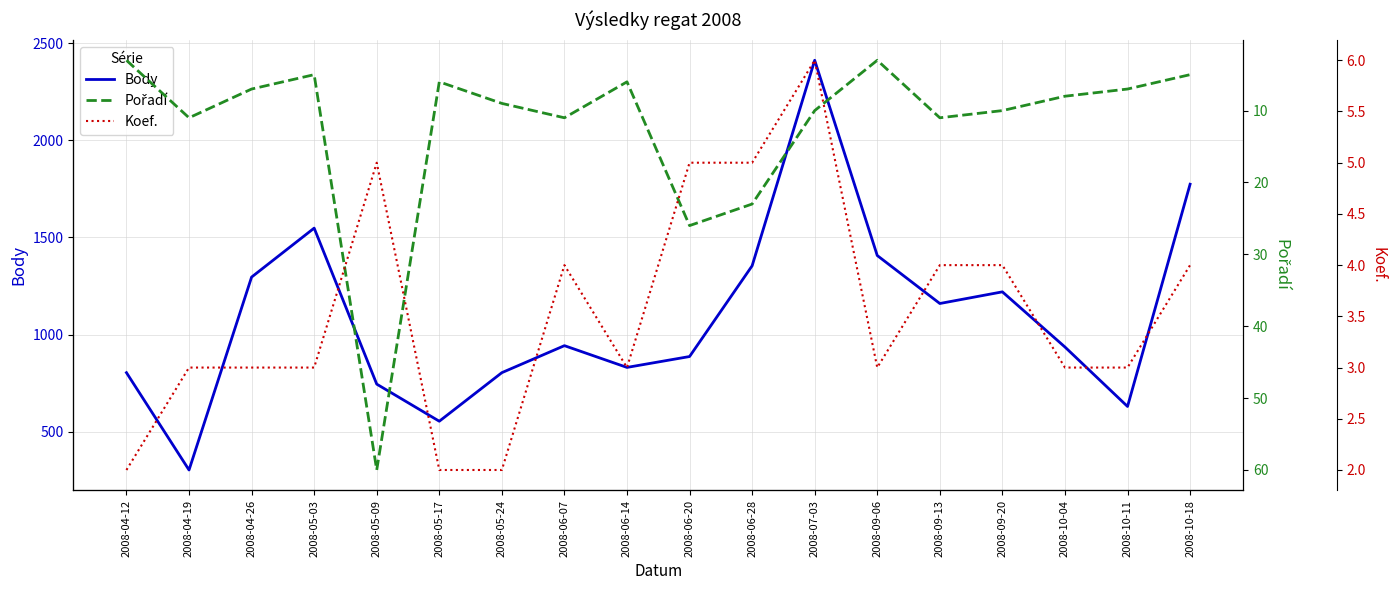

True or false: Body and Koef. intersect in this chart.

False